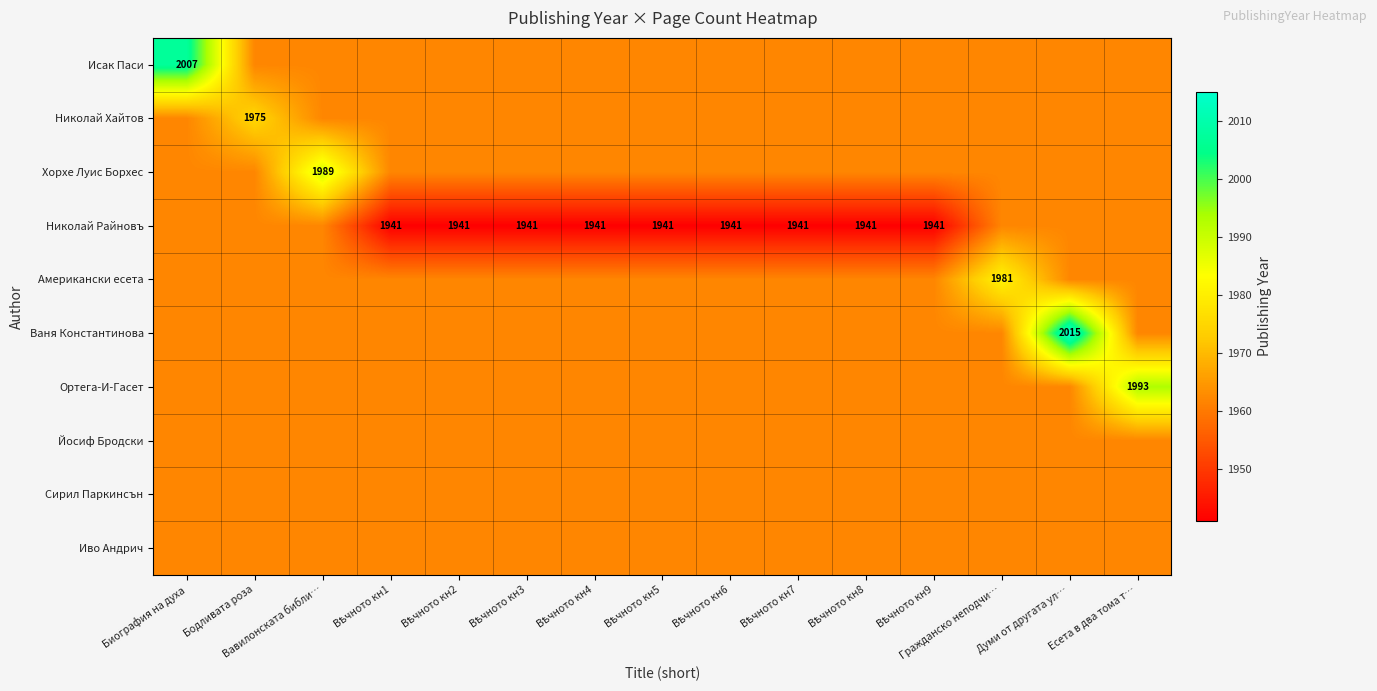

At how many categories does at least one series exceed 1952?

15